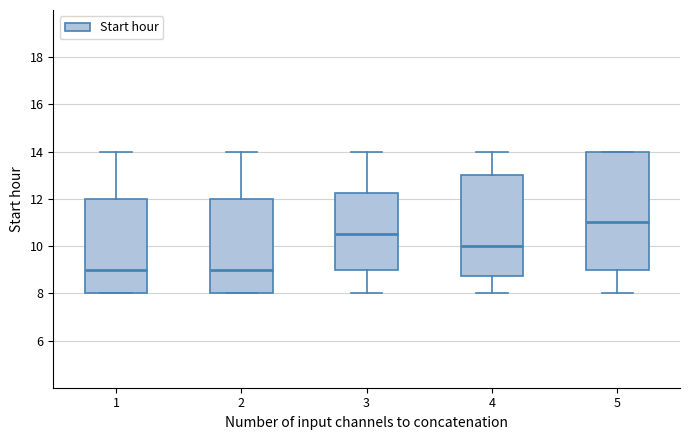

Reading left to right, transcribe this box plot: for each box, give where its median line is, the range the box spans, and where its two whiskers end, as read against the y-axis. The values are not printed on the chart, so give them approximately, as read against the axis.

1: median 9.0, box 8.0 to 12.0, whiskers 8.0 to 14.0
2: median 9.0, box 8.0 to 12.0, whiskers 8.0 to 14.0
3: median 10.6, box 9.0 to 12.2, whiskers 8.0 to 14.0
4: median 10.0, box 8.8 to 13.0, whiskers 8.0 to 14.0
5: median 11.0, box 9.0 to 14.0, whiskers 8.0 to 14.0